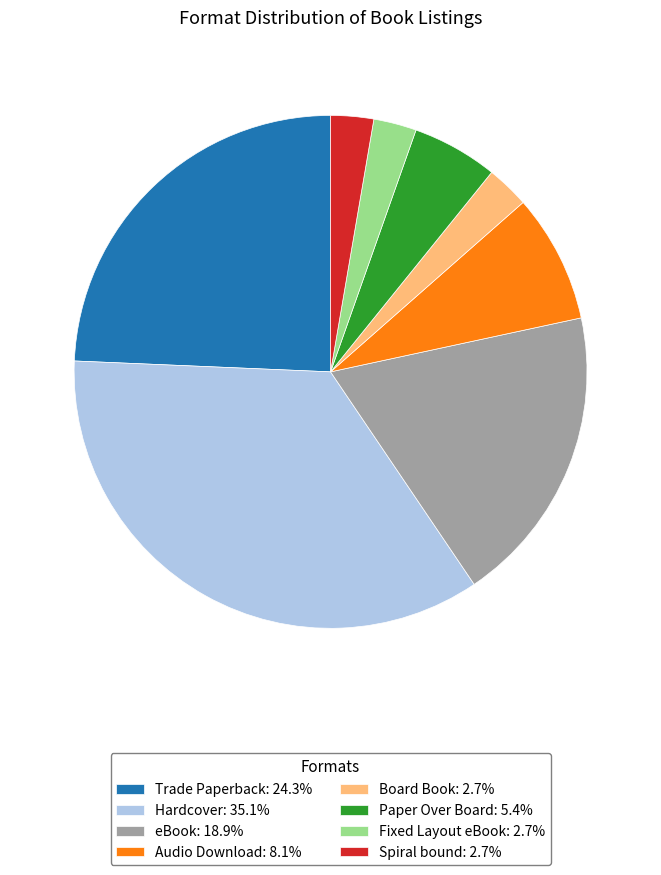

What is the largest slice in the pie chart?

Hardcover